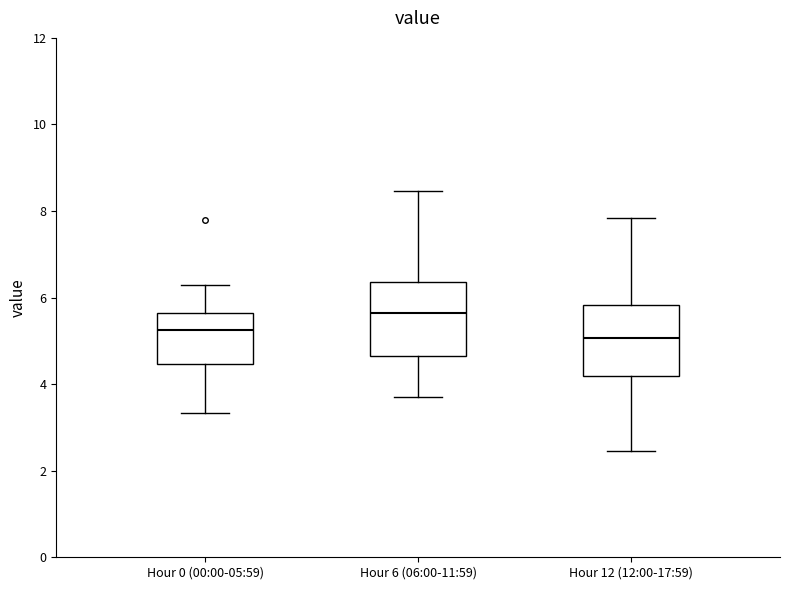

Where does the lower whisker of the box for Hour 6 (06:00-11:59) end on the y-axis? The values are not printed on the chart, so give them approximately, as read against the axis.

3.8